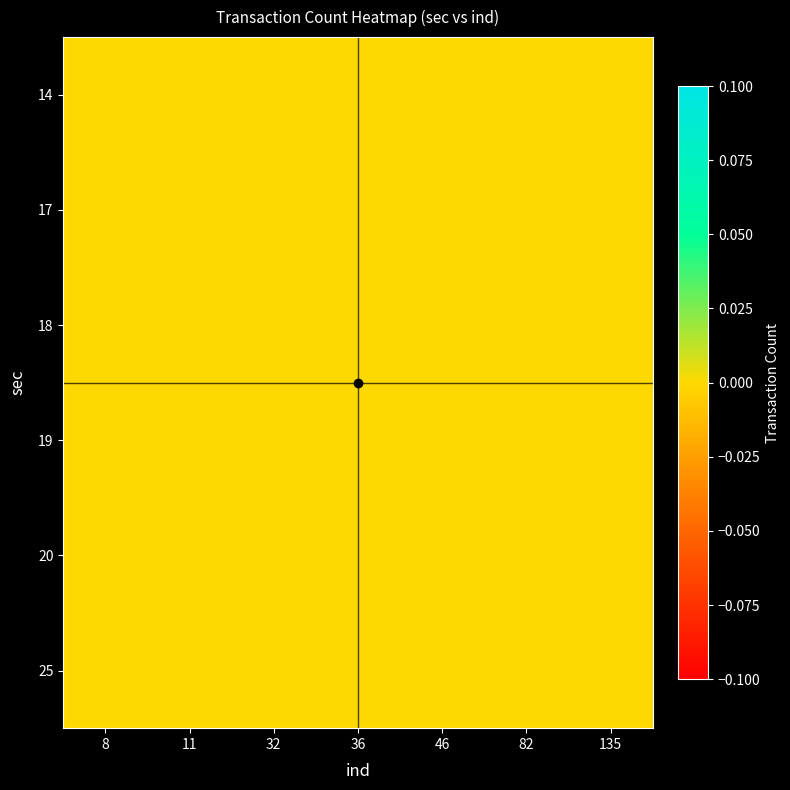

Which has a higher value, 8 or 135?

8